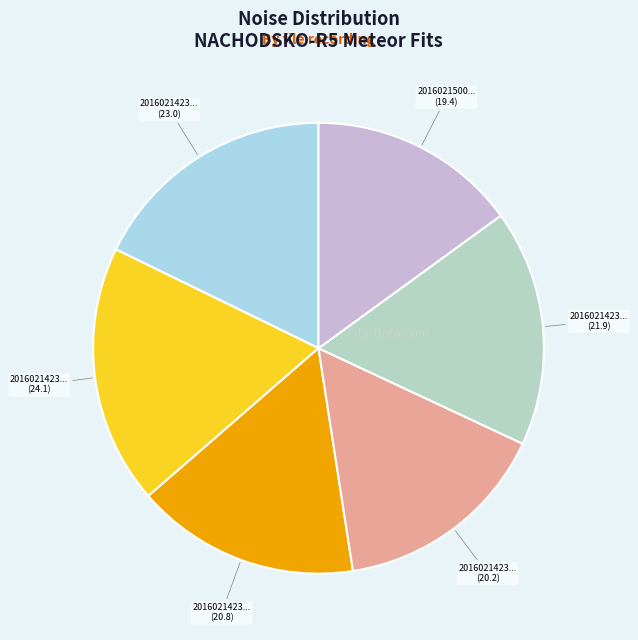

Rank the categories by value from highest to lowest.

20160214235006722, 20160214234858967, 20160214235557101, 20160214235047682, 20160214235135469, 20160215000031533